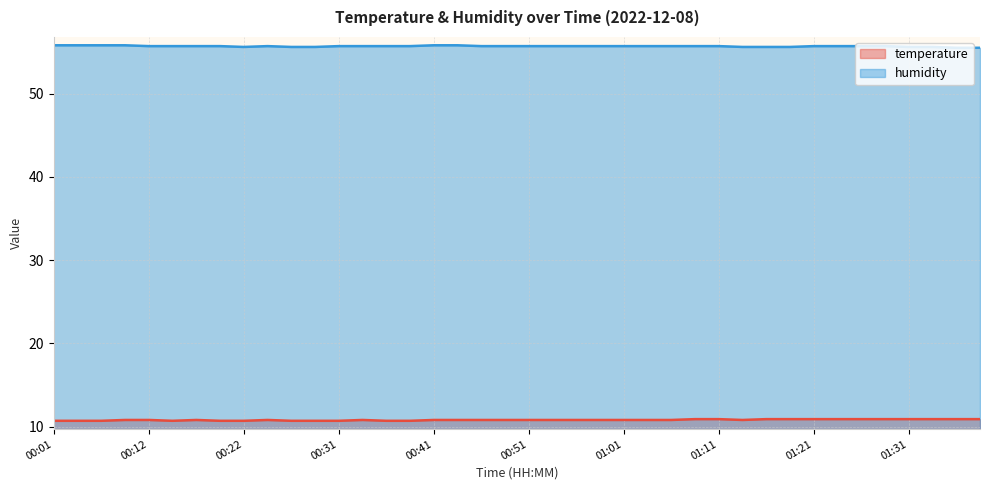

Which series has the largest range (max minus min)?

humidity